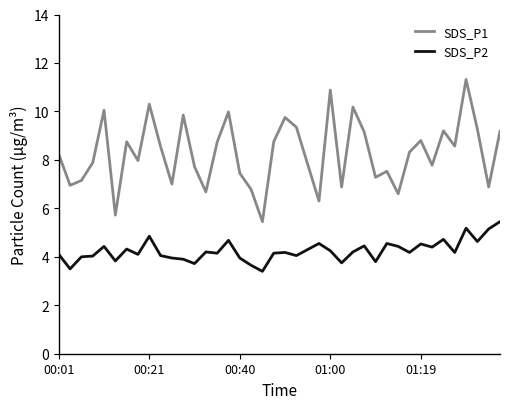

What is the maximum value for SDS_P1?

11.3